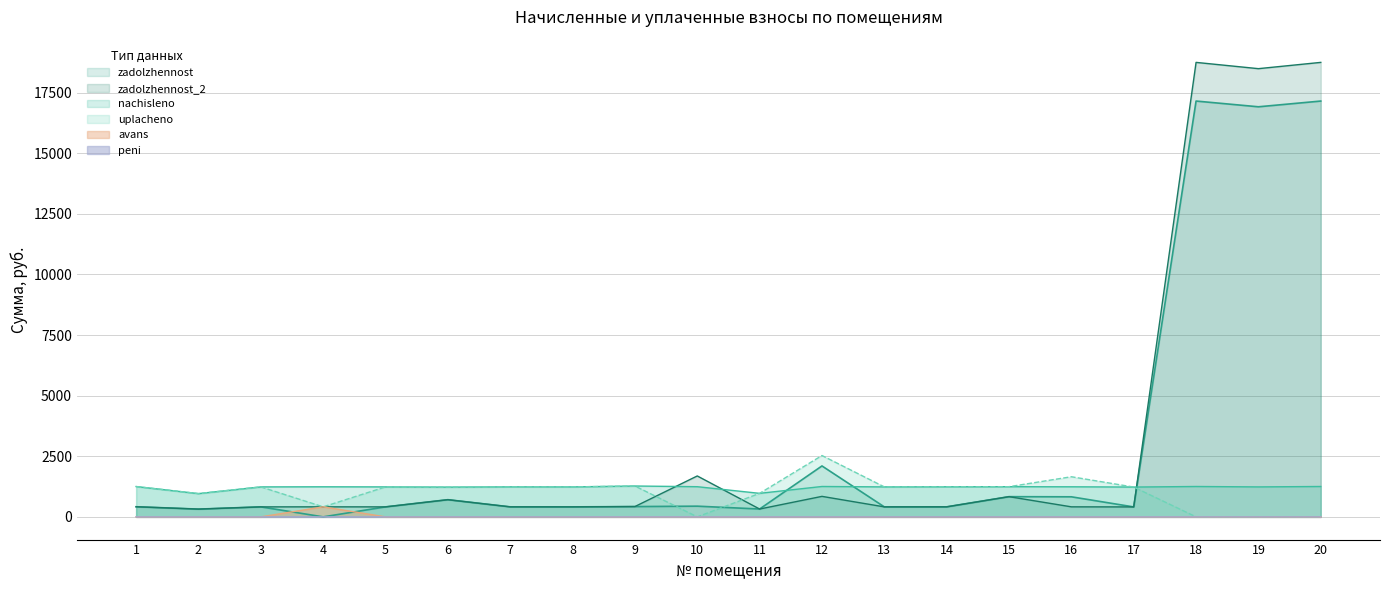

Which series changed the most between 9 and 12?

zadolzhennost